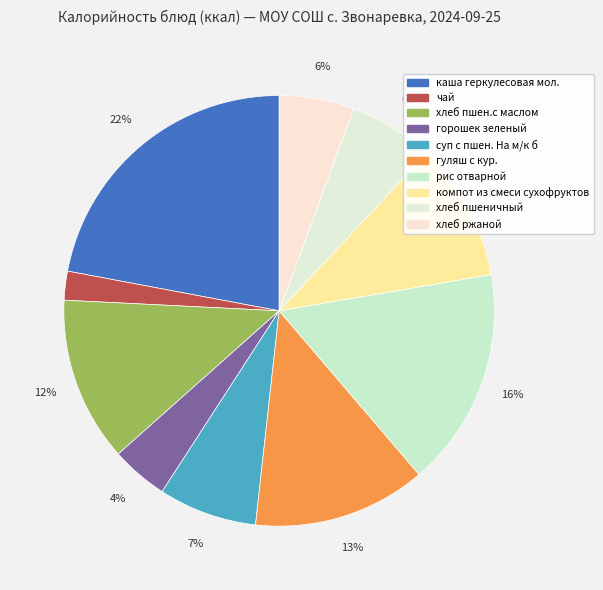

How many segments does this pie chart have?

10